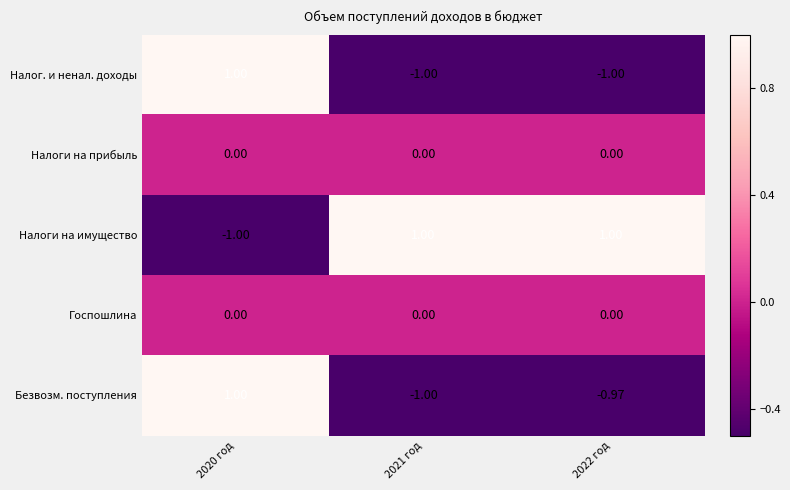

Is the value of Налоги на прибыль at 2021 год greater than the value of Безвозм. поступления at 2022 год?

Yes